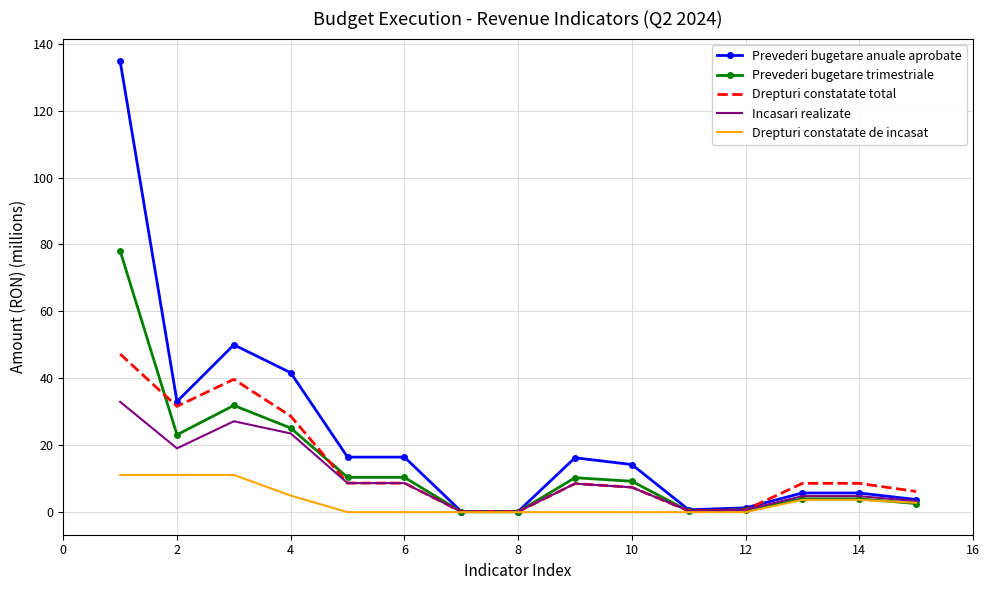

What are all the series names shown in the legend?

Prevederi bugetare anuale aprobate, Prevederi bugetare trimestriale, Drepturi constatate total, Incasari realizate, Drepturi constatate de incasat